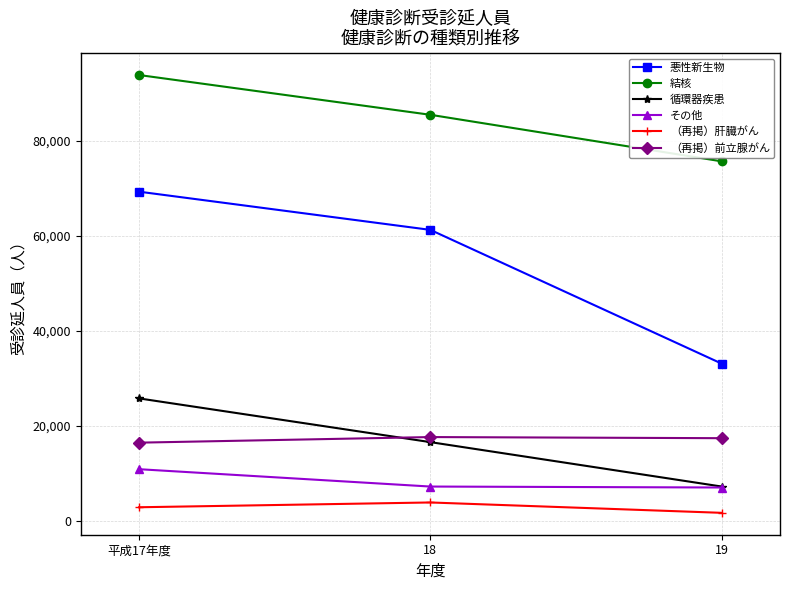

At 平成17年度, list the series in order from smallest to largest.

（再掲）肝臓がん, その他, （再掲）前立腺がん, 循環器疾患, 悪性新生物, 結核